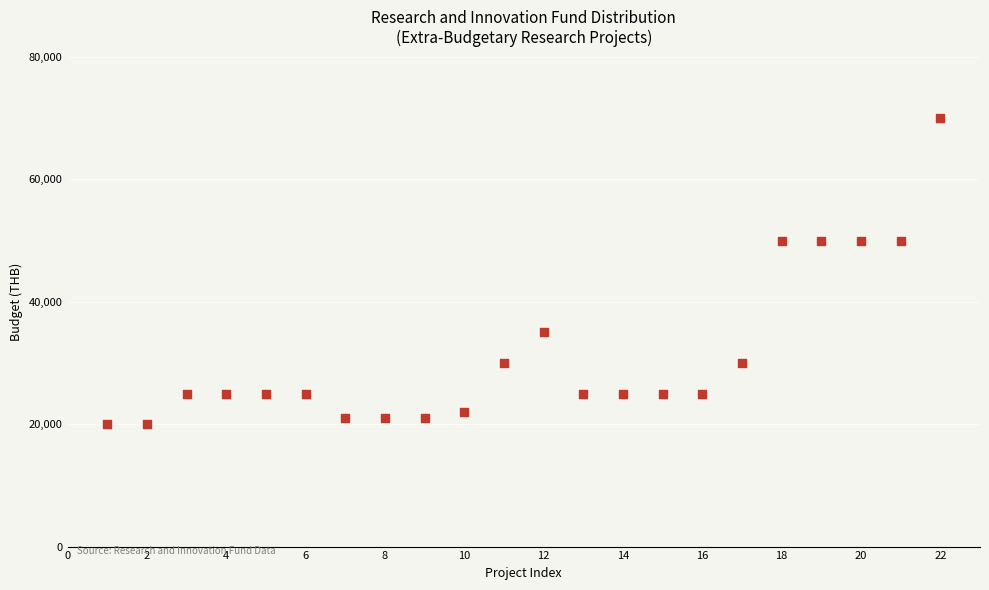

What is the range of X values (max minus min)?

21